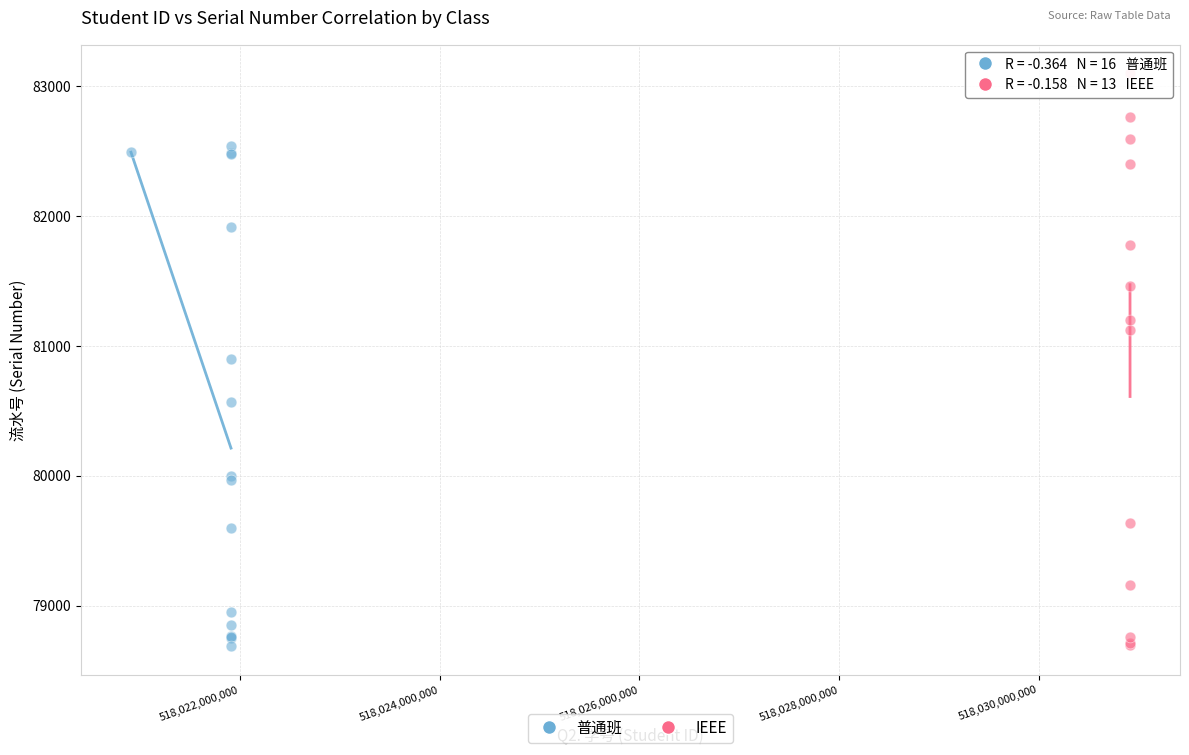

Which series has the largest Y range (max minus min)?

IEEE